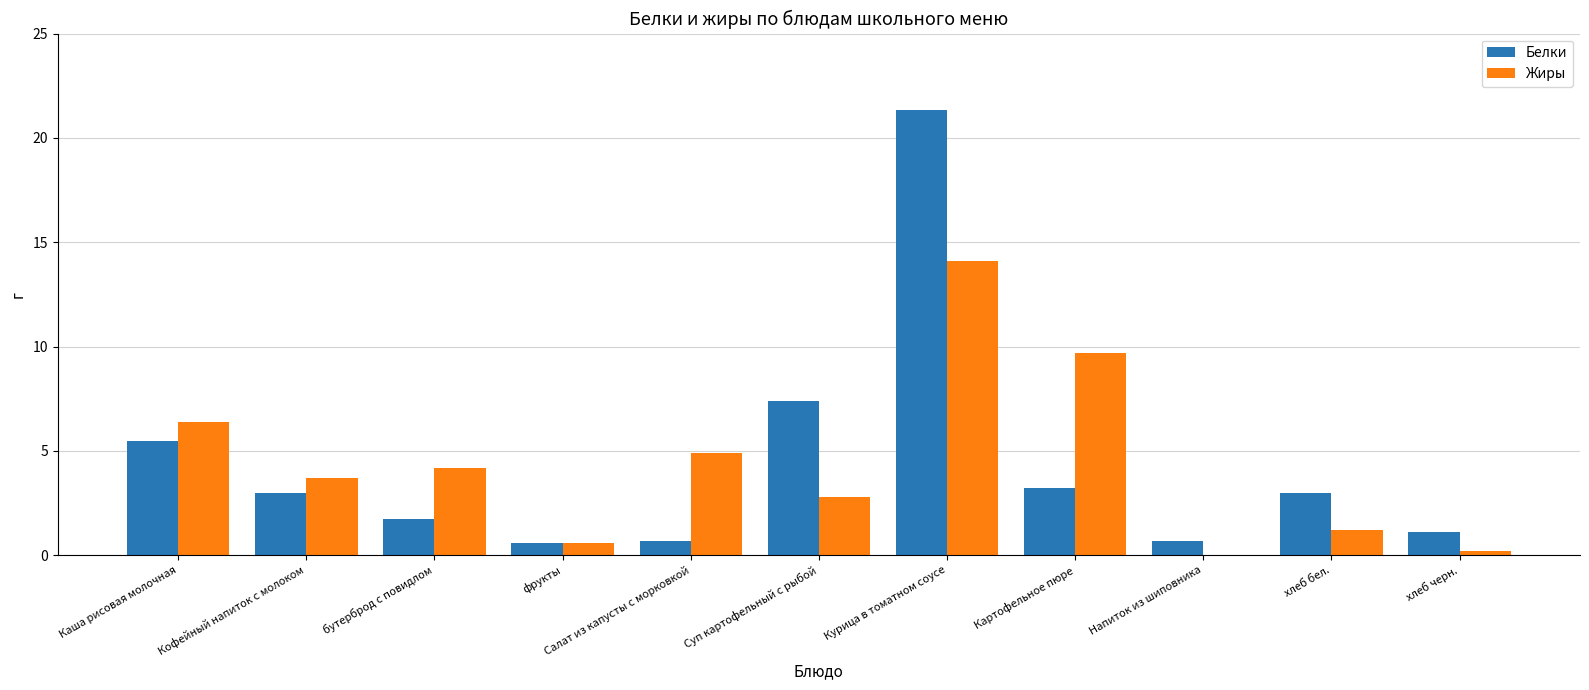

At which label does Жиры first exceed 3?

Каша рисовая молочная